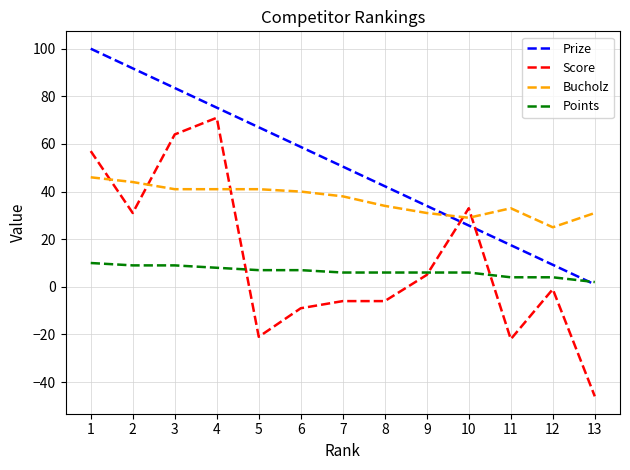

Read the Bucholz value at 10.

29.0